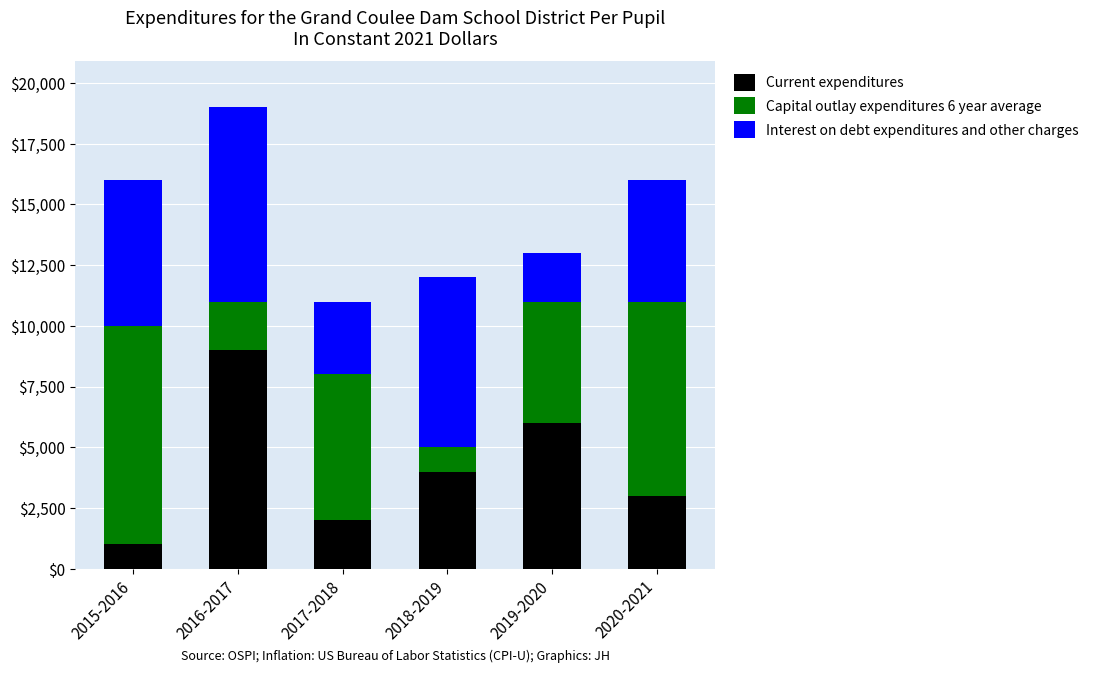

Rank the categories by Current expenditures value from lowest to highest.

2015-2016, 2017-2018, 2020-2021, 2018-2019, 2019-2020, 2016-2017